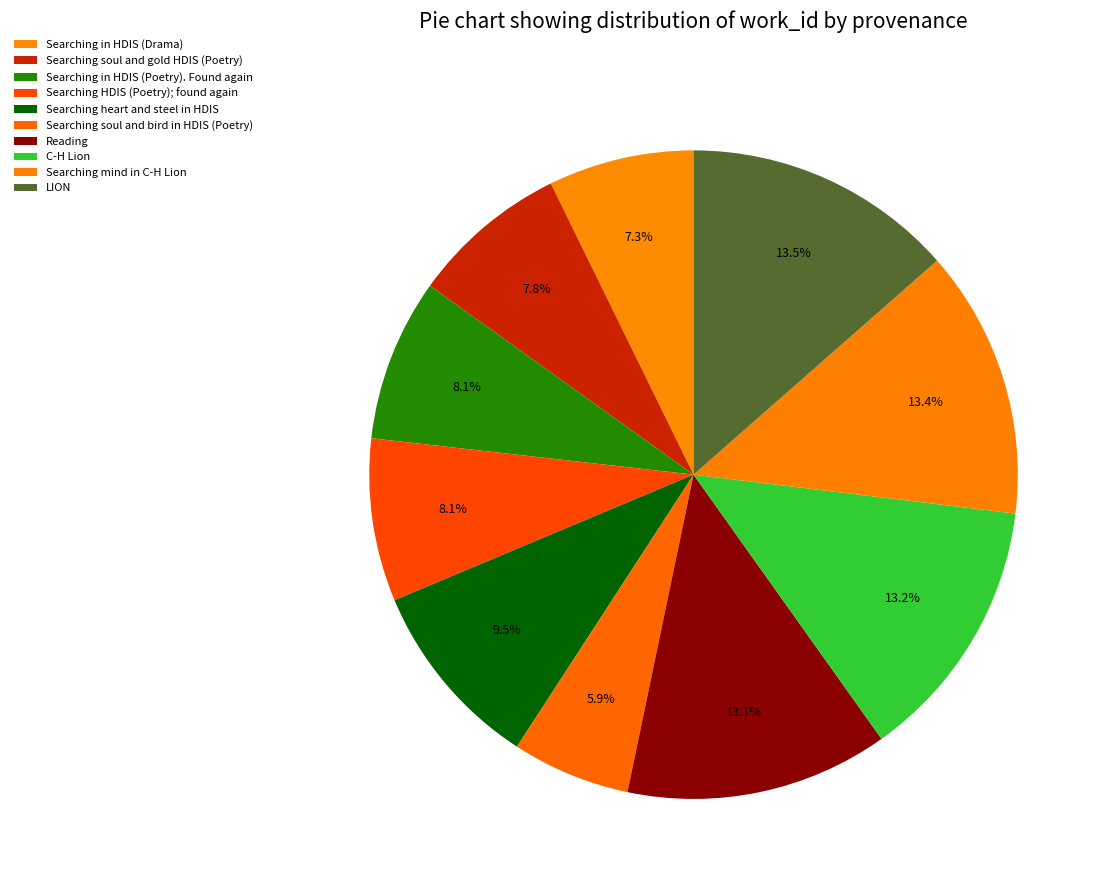

To the nearest percent, what is the combined percentage of Searching HDIS (Poetry); found again and Searching mind in C-H Lion?

22%